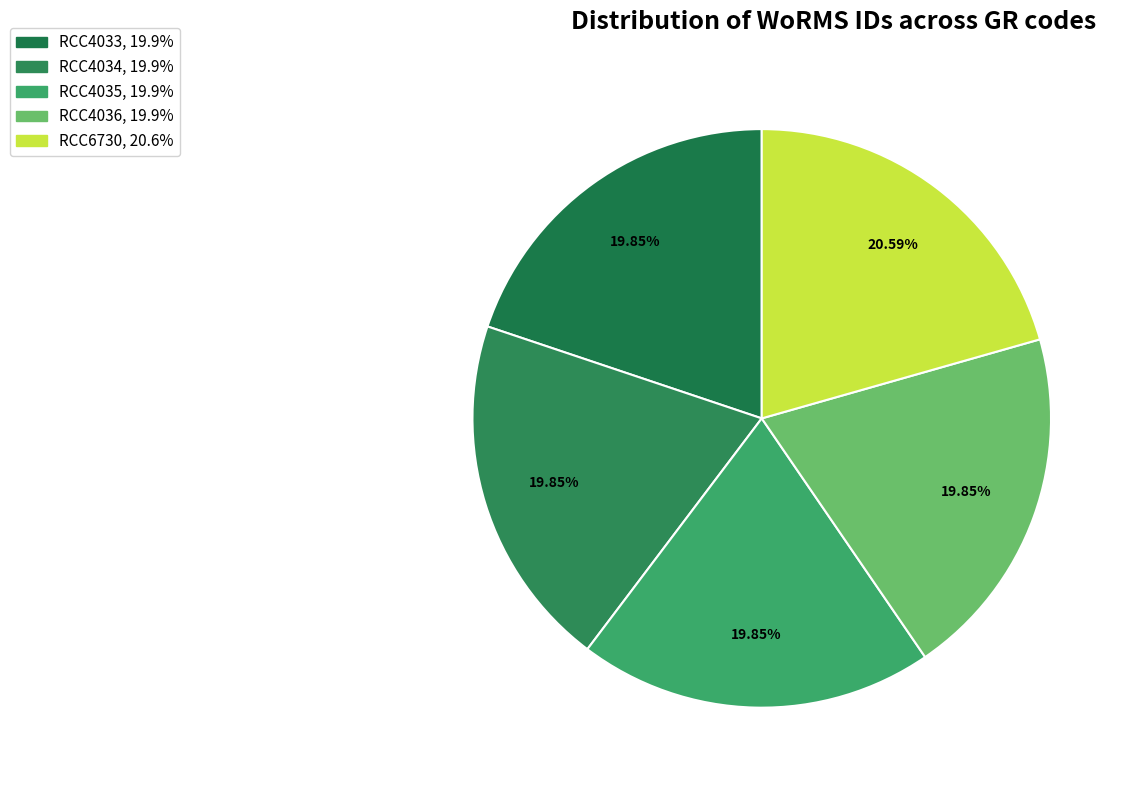

Is it true that RCC4033 is 8% of the pie?

False